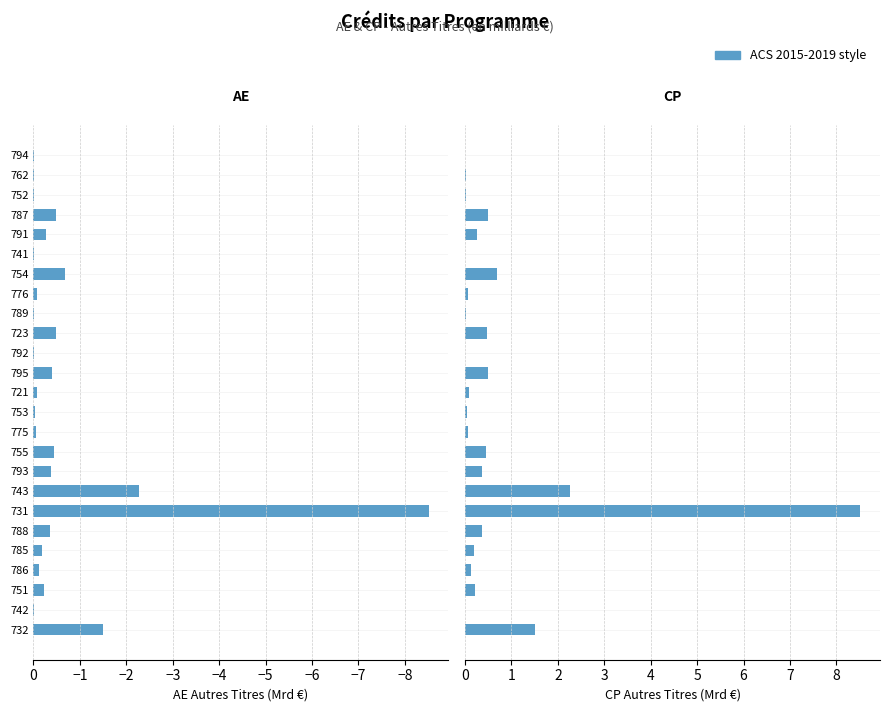

Which series has the largest range (max minus min)?

AE - Autres Titres